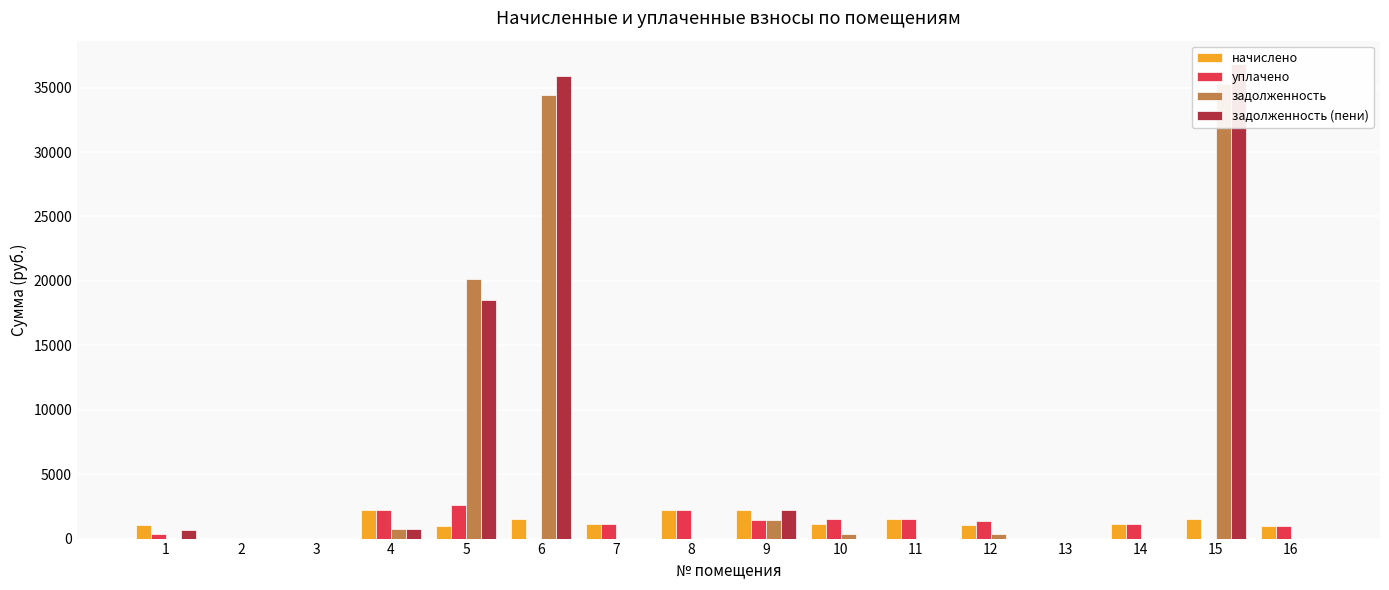

At which label does уплачено reach its minimum?

2